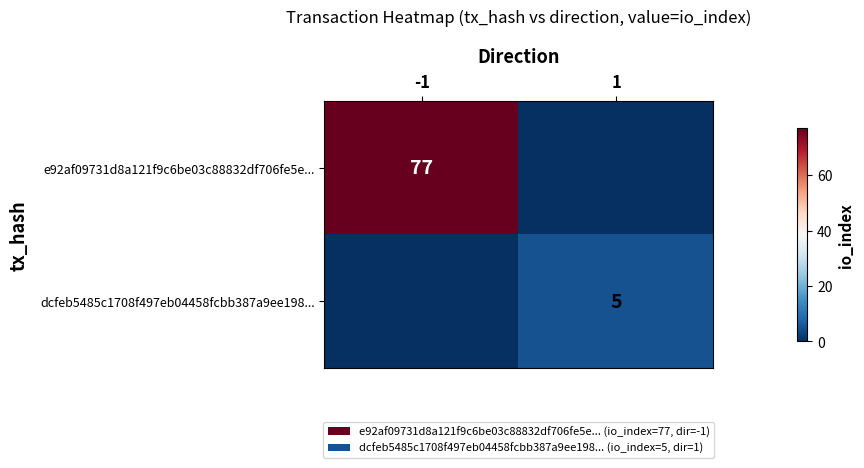

What is the total value across all series at -1?

77